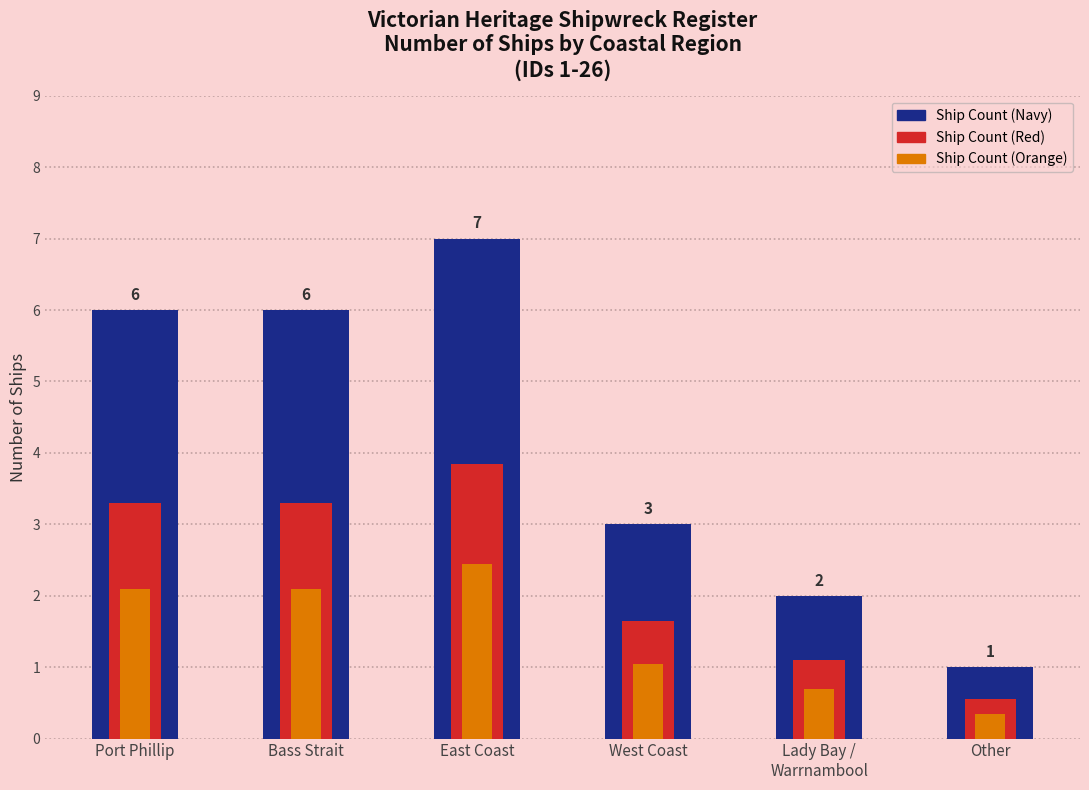

What is the label of the 4th bar from the right?

East Coast